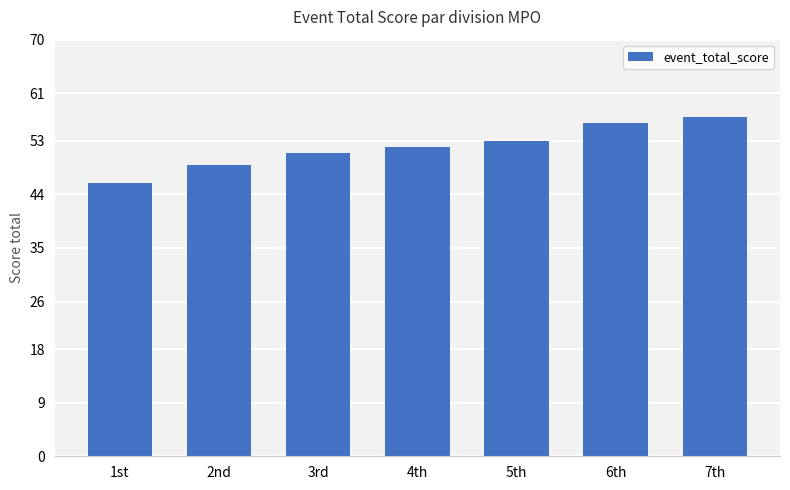

Is it true that the value at 4th is 91?

False